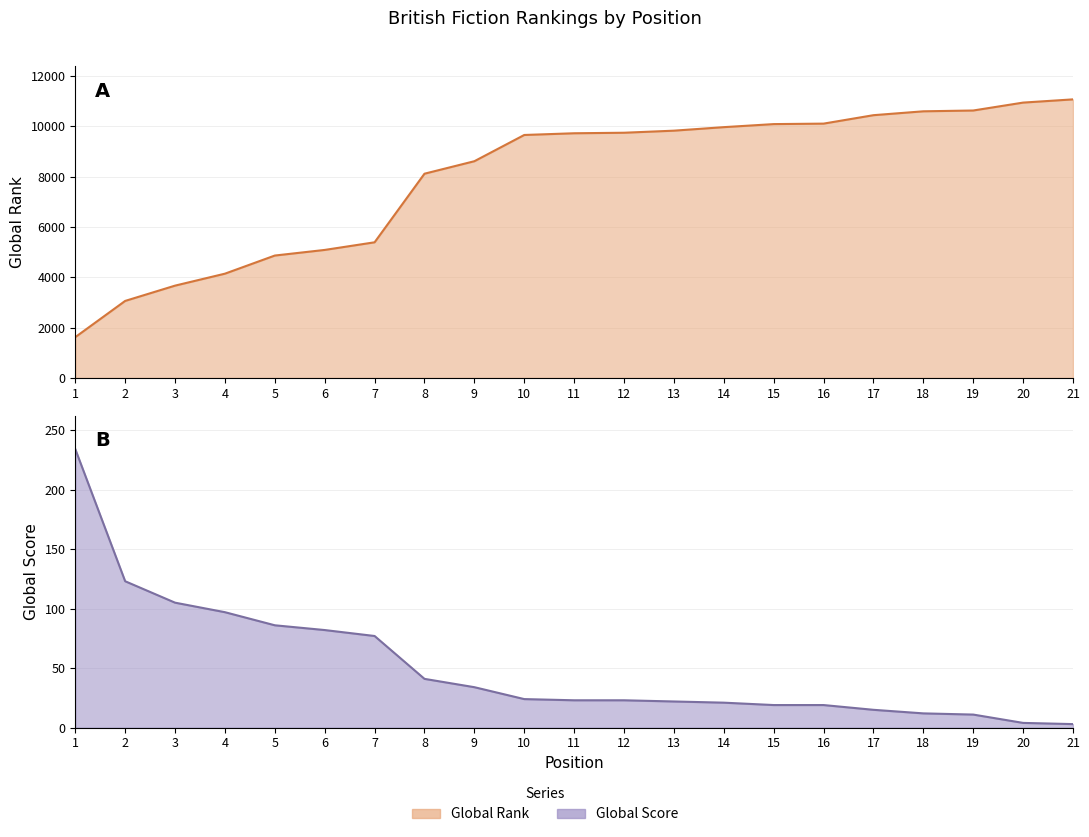

What is the maximum value shown in the chart?

11063